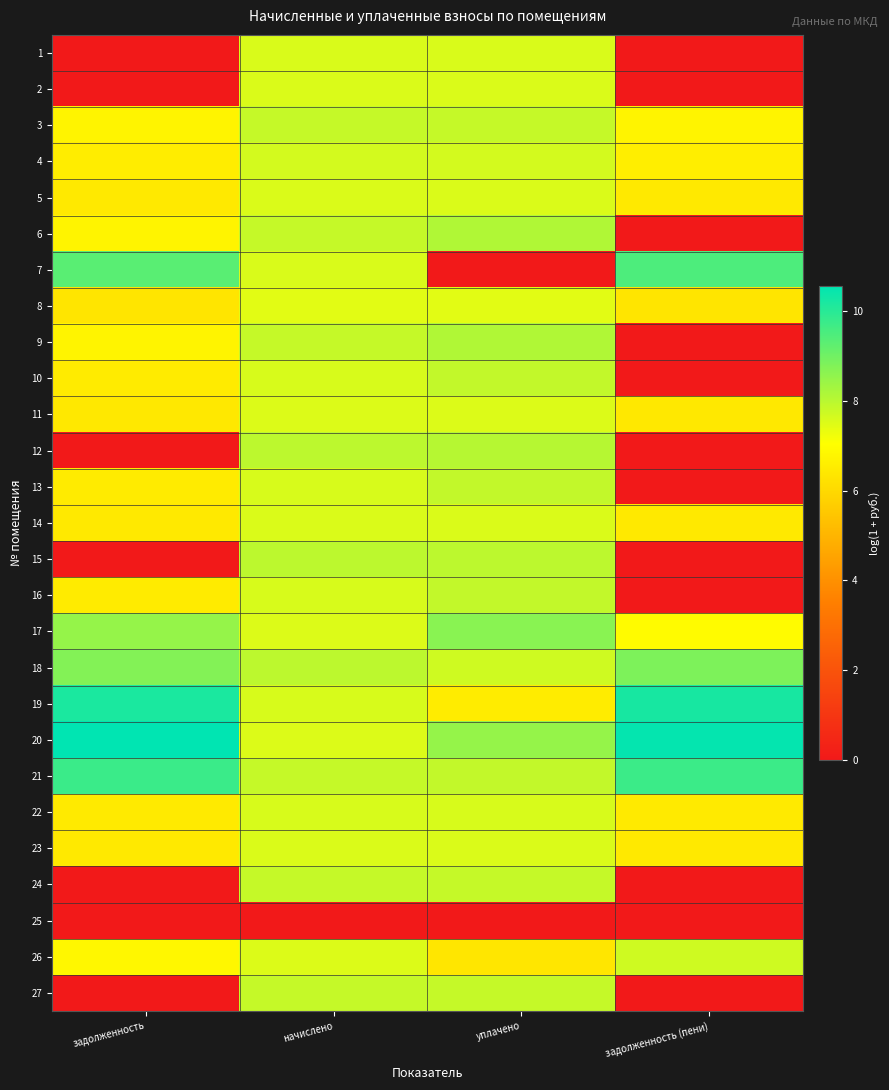

How many distinct data groups are displayed?

27